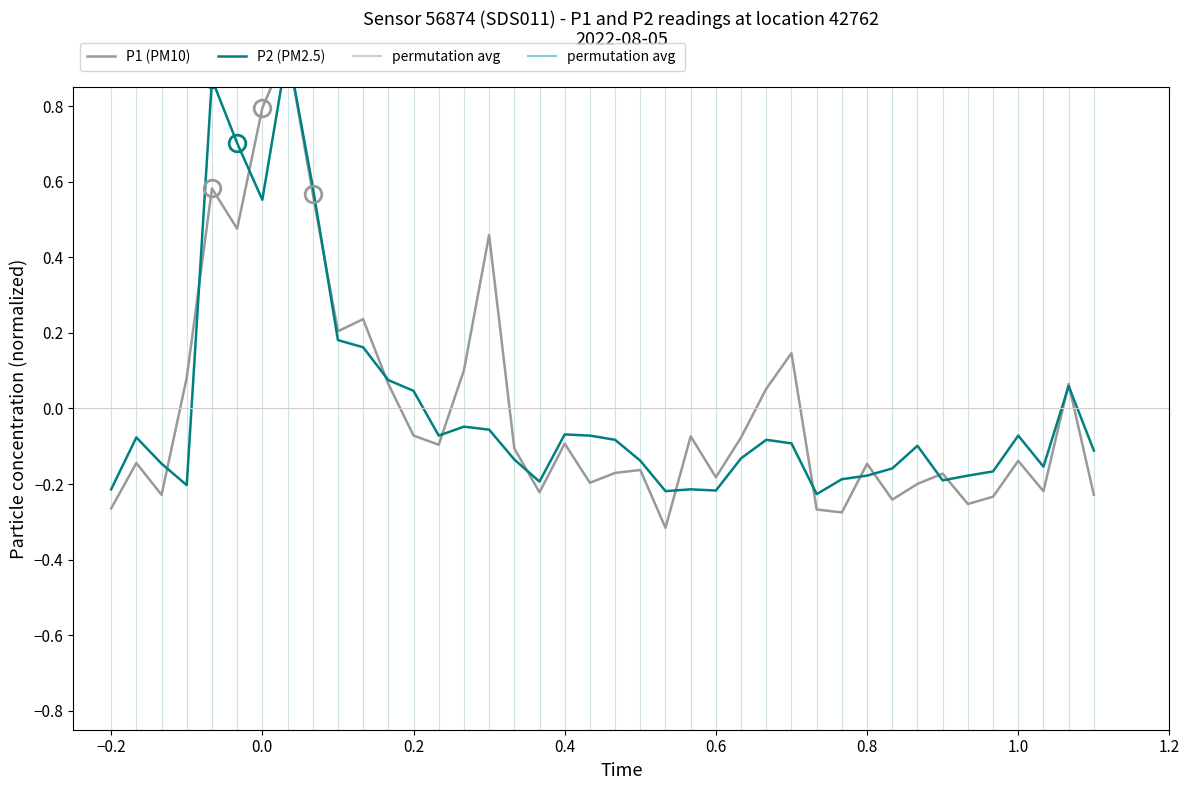

Reading left to right, what are all the values shown in this chart?

P1 (PM10): -0.3	-0.1	-0.2	0.1	0.6	0.5	0.8	0.9	0.6	0.2	0.2	0.1	-0.1	-0.1	0.1	0.5	-0.1	-0.2	-0.1	-0.2	-0.2	-0.2	-0.3	-0.1	-0.2	-0.1	0.1	0.1	-0.3	-0.3	-0.1	-0.2	-0.2	-0.2	-0.3	-0.2	-0.1	-0.2	0.1	-0.2
P2 (PM2.5): -0.2	-0.1	-0.1	-0.2	0.9	0.7	0.6	0.9	0.6	0.2	0.2	0.1	0.0	-0.1	-0.0	-0.1	-0.1	-0.2	-0.1	-0.1	-0.1	-0.1	-0.2	-0.2	-0.2	-0.1	-0.1	-0.1	-0.2	-0.2	-0.2	-0.2	-0.1	-0.2	-0.2	-0.2	-0.1	-0.2	0.1	-0.1